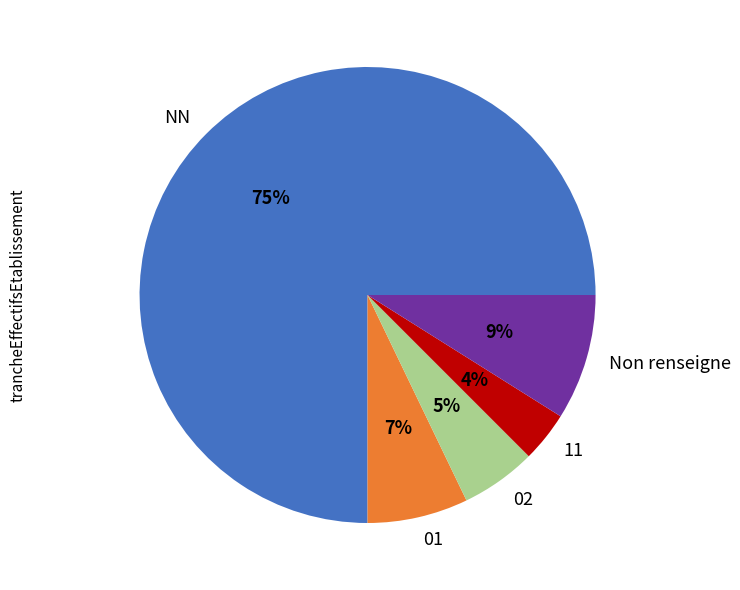

What percentage is the 02 slice, to the nearest percent?

5%